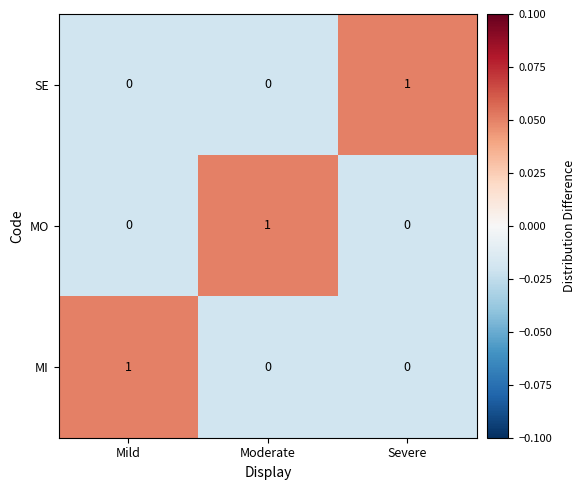

How many series are shown in this chart?

3